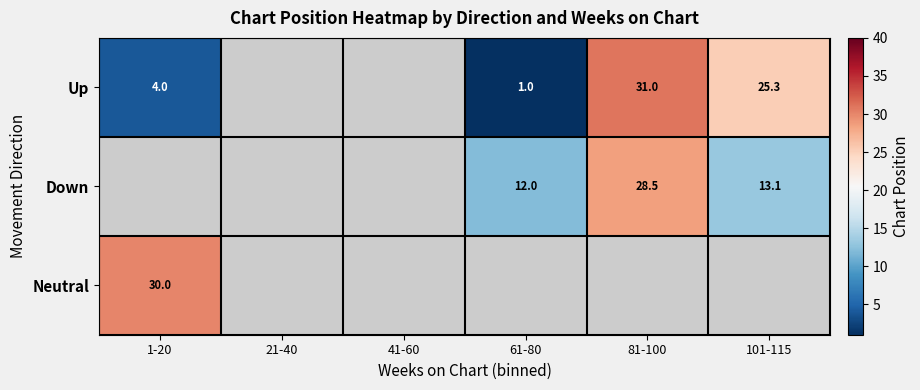

The Up series shows 11.9 at 101-115. True or false?

False